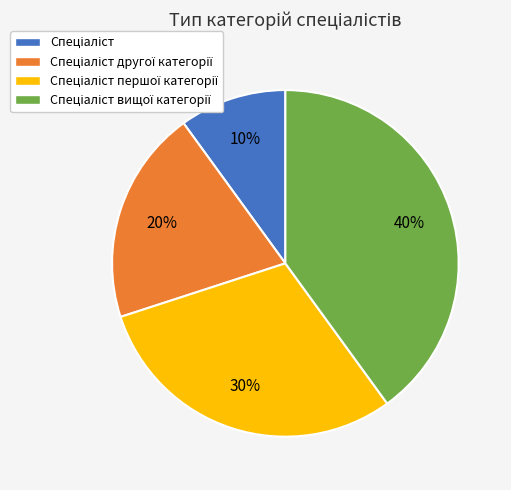

To the nearest percent, what is the difference between the largest and smallest slice percentages?

30%